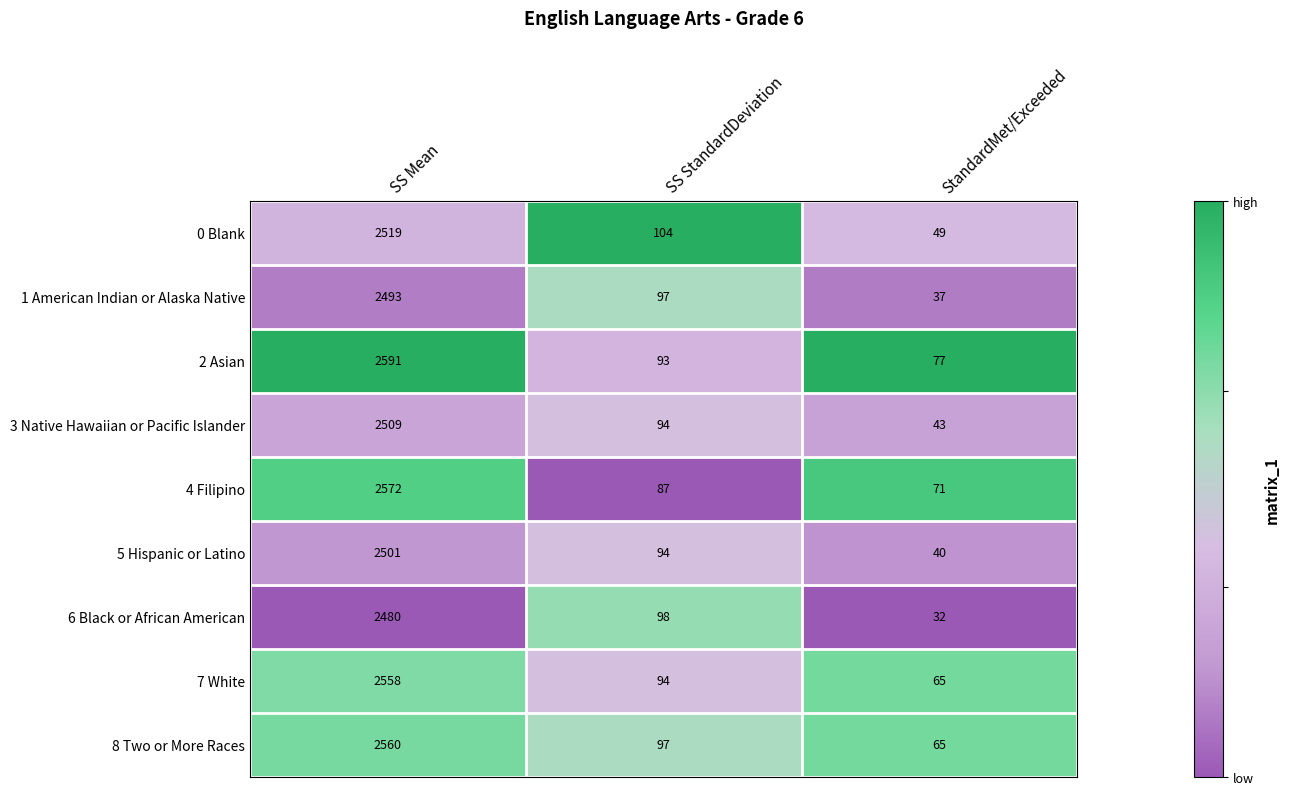

Reading left to right, transcribe all the data shown in this chart.

0 Blank: 2519	104	49
1 American Indian or Alaska Native: 2493	97	37
2 Asian: 2591	93	77
3 Native Hawaiian or Pacific Islander: 2509	94	43
4 Filipino: 2572	87	71
5 Hispanic or Latino: 2501	94	40
6 Black or African American: 2480	98	32
7 White: 2558	94	65
8 Two or More Races: 2560	97	65